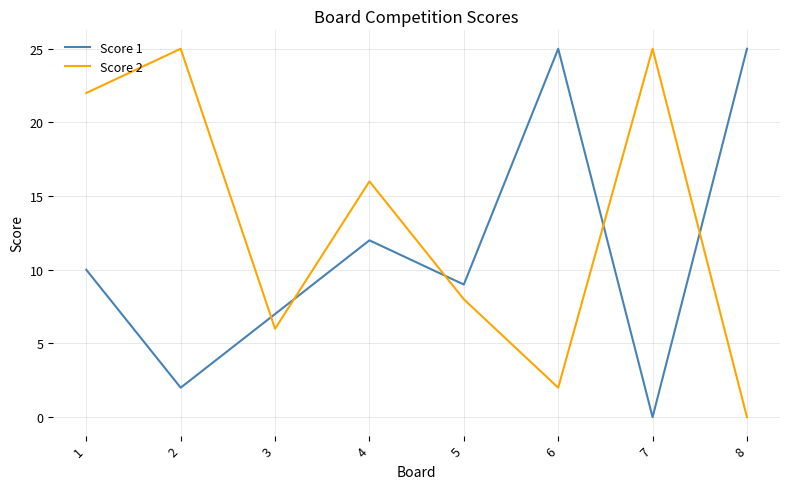

True or false: Score 2 has more than 0 points higher than both neighbors.

True